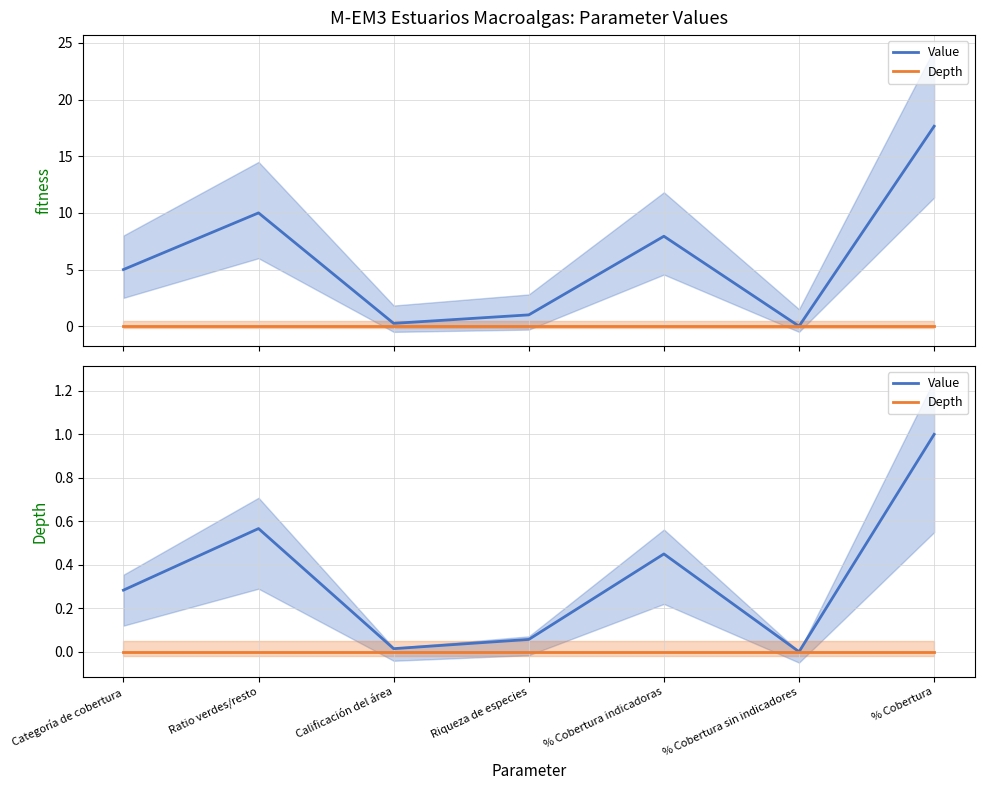

How many interior local valleys does the Value series have?

2